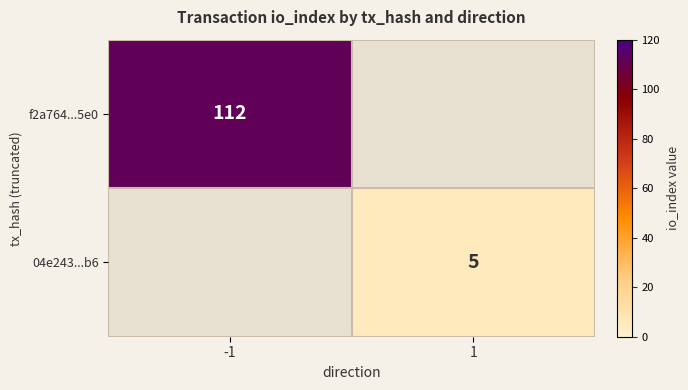

Is the value of f2a764...5e0 at -1 greater than the value of 04e243...b6 at 1?

Yes